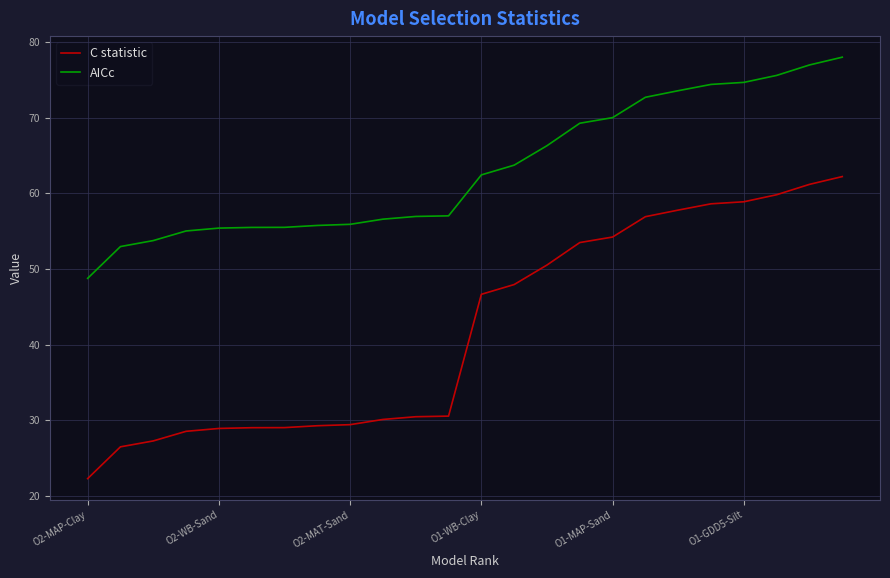

Which series has the largest total across all categories?

AICc